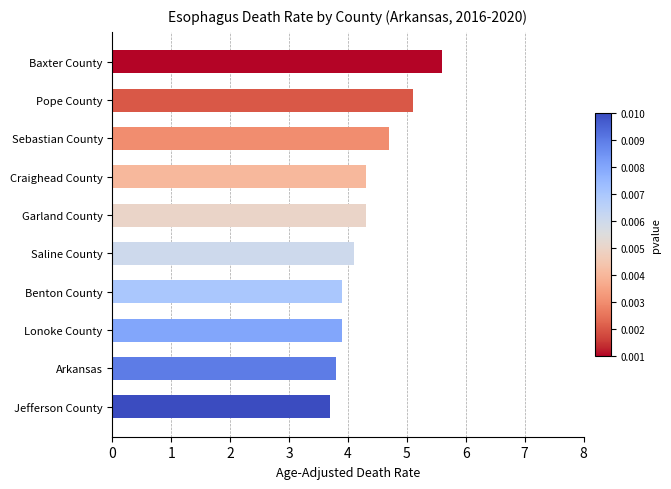

The value at Lonoke County is 6.5. True or false?

False